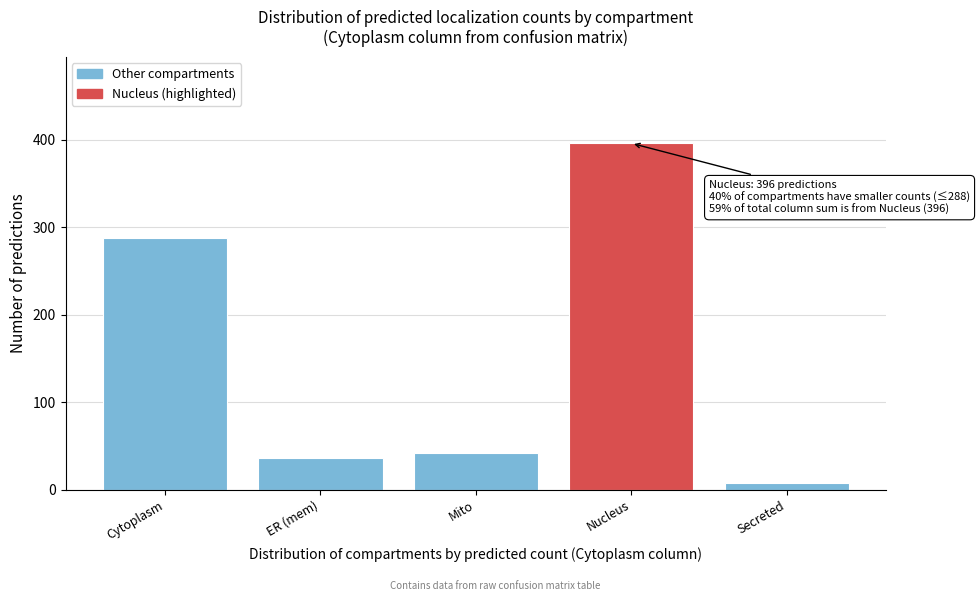

Reading right to left, list all the values displayed in this chart.

8	396	42	36	288